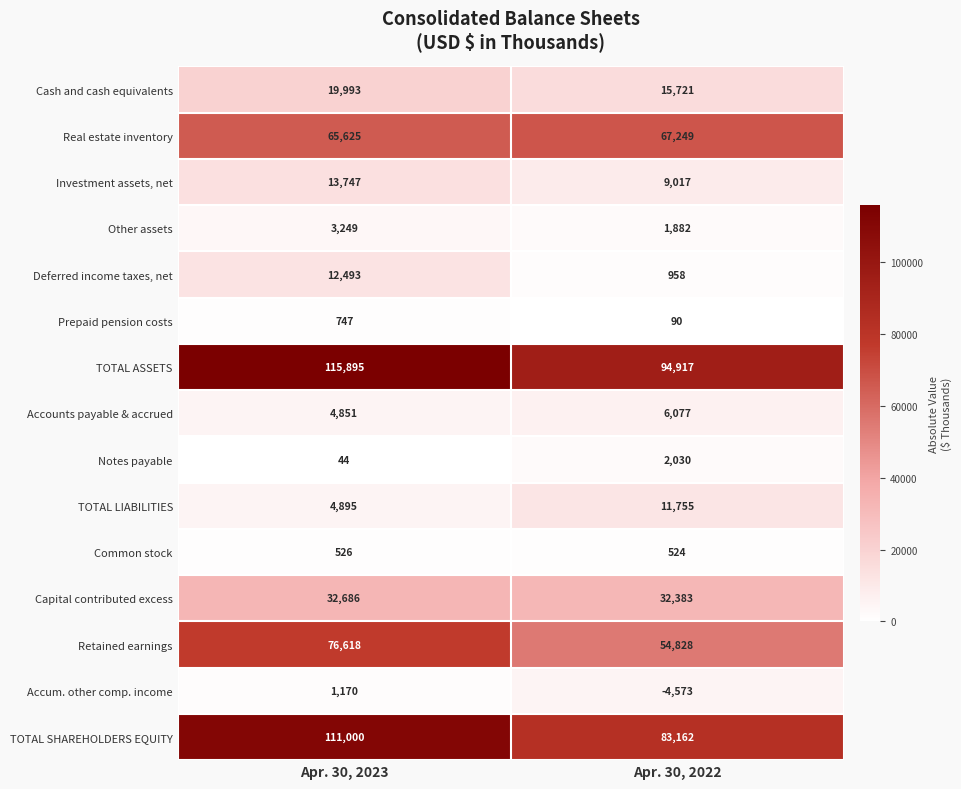

At how many categories does at least one series exceed 39768?

2